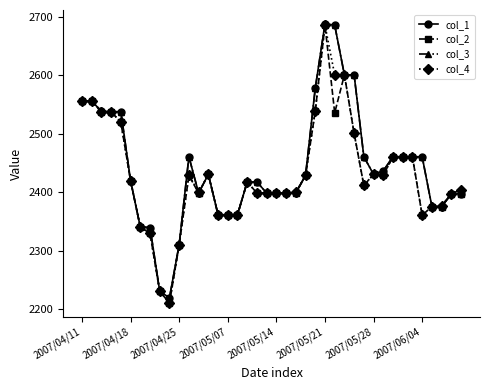

What is the value of the col_4 point at the 37th from the left?

2376